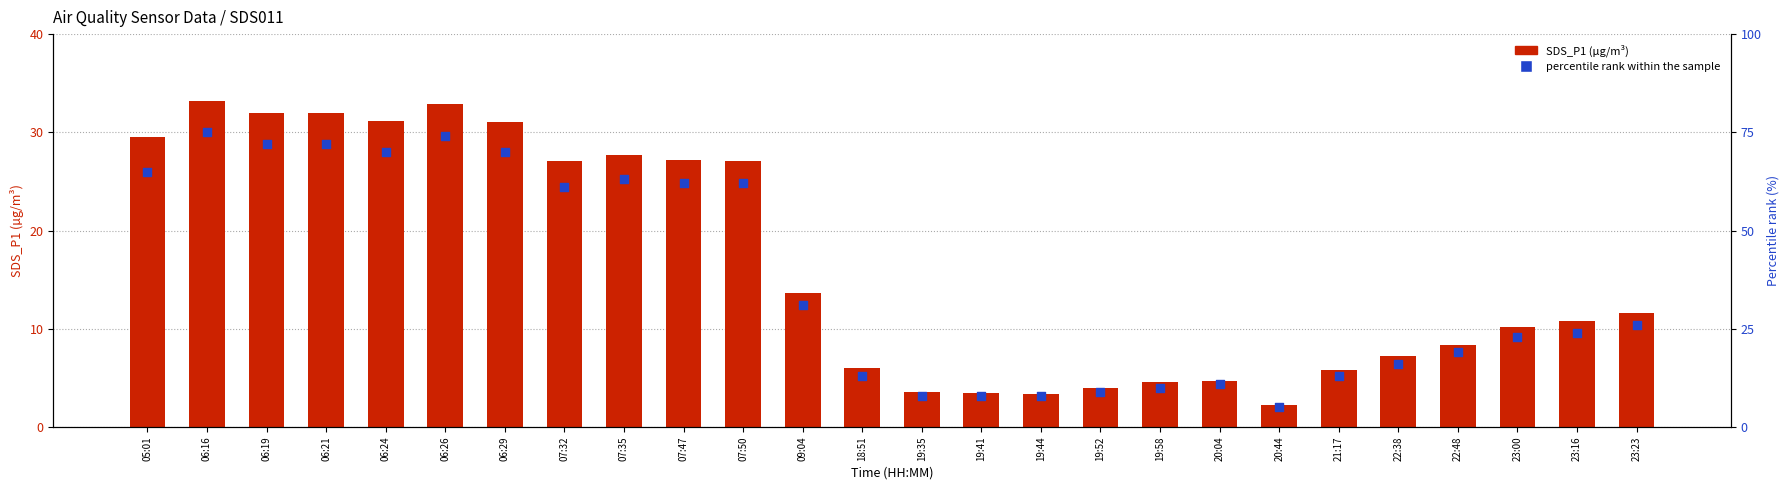

At how many categories does at least one series exceed 29?

12